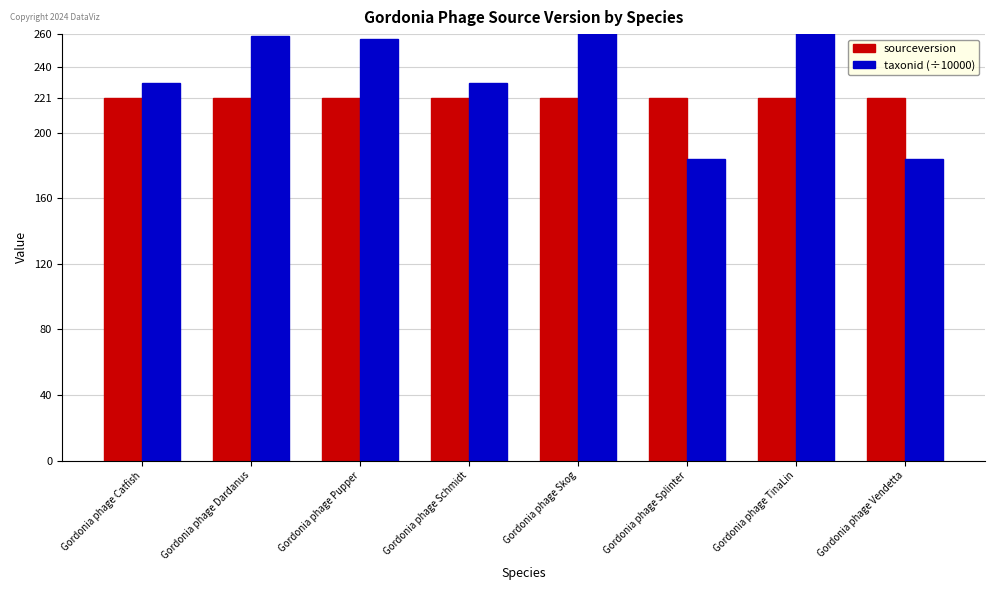

What is the value of the taxonid (÷10000) bar at the 4th from the left?

230.2